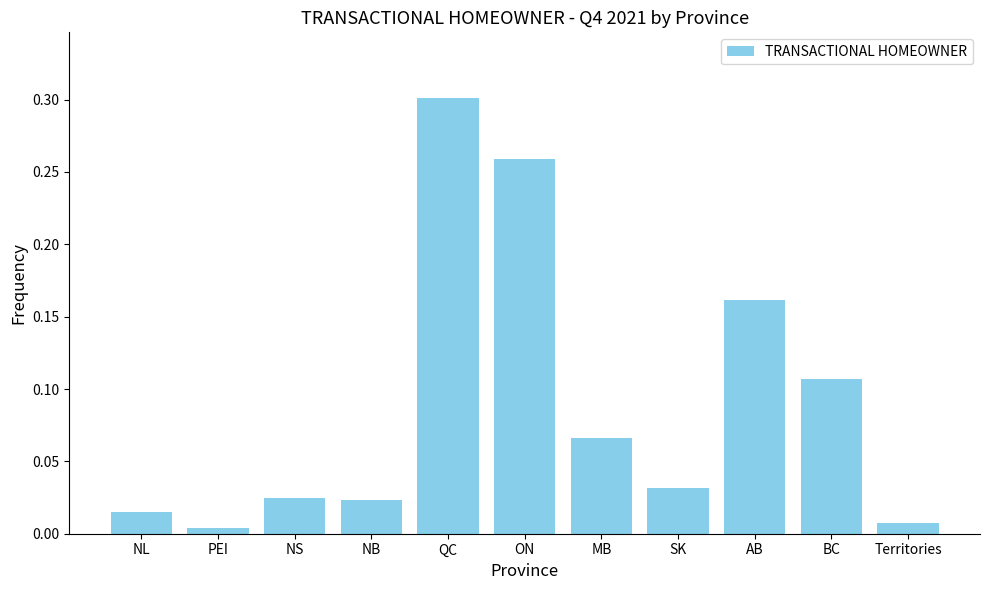

What position from the right is AB?

3